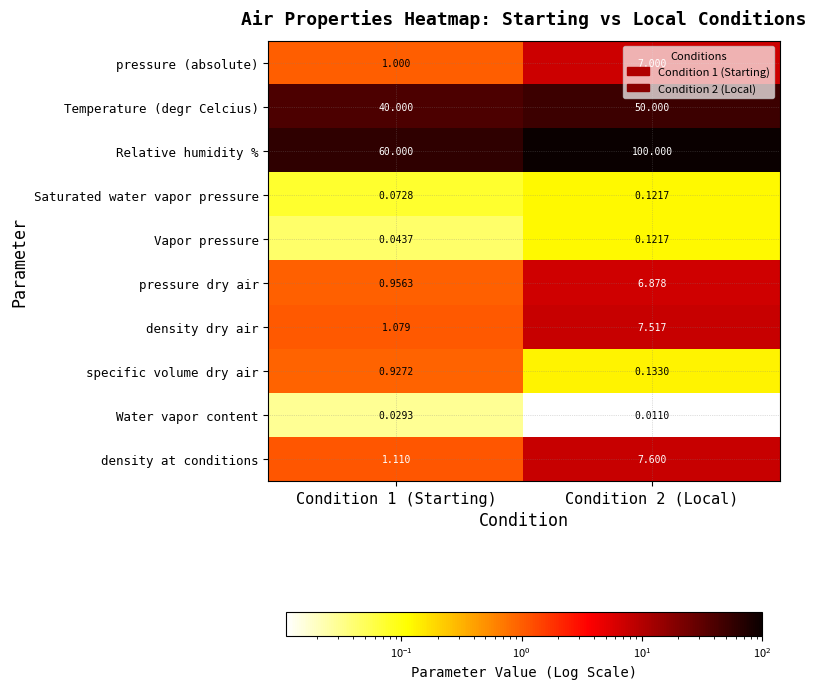

Which series has the largest range (max minus min)?

Relative humidity %